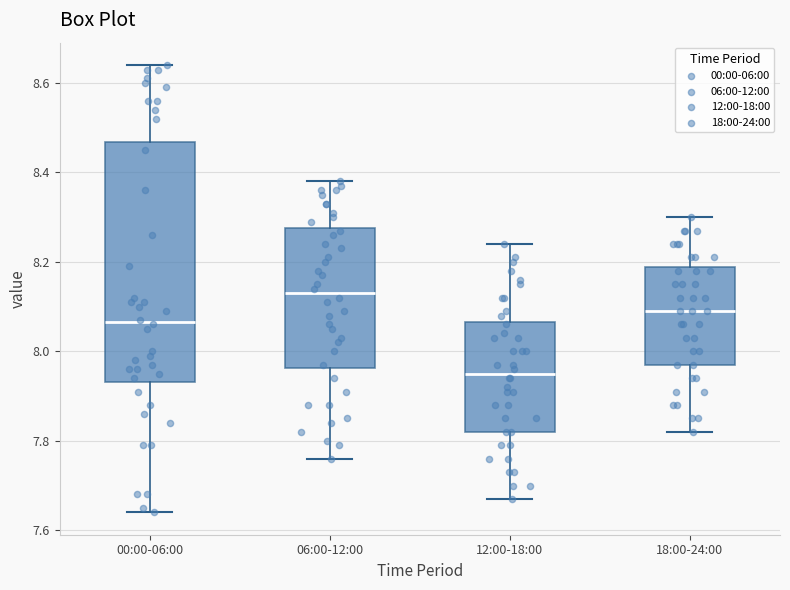

Reading left to right, transcribe this box plot: for each box, give where its median line is, the range the box spans, and where its two whiskers end, as read against the y-axis. The values are not printed on the chart, so give them approximately, as read against the axis.

00:00-06:00: median 8.06, box 7.94 to 8.46, whiskers 7.64 to 8.64
06:00-12:00: median 8.14, box 7.96 to 8.28, whiskers 7.76 to 8.38
12:00-18:00: median 7.96, box 7.82 to 8.06, whiskers 7.68 to 8.24
18:00-24:00: median 8.10, box 7.98 to 8.18, whiskers 7.82 to 8.30